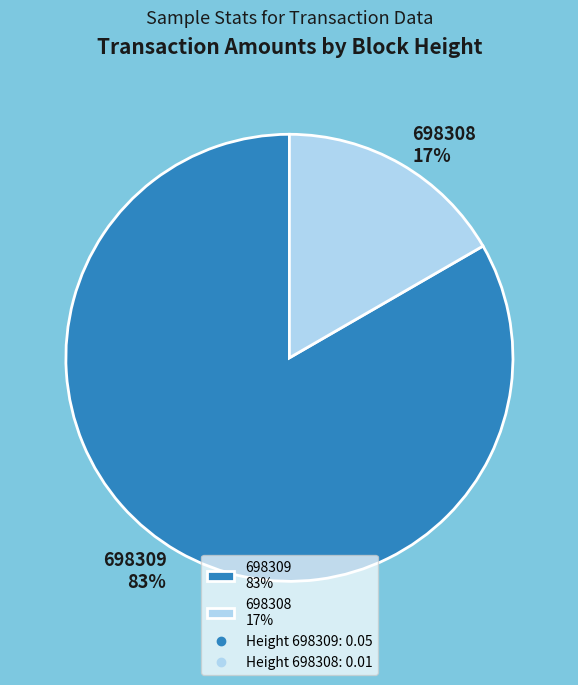

To the nearest percent, what is the combined percentage of 698308 and 698309?

100%